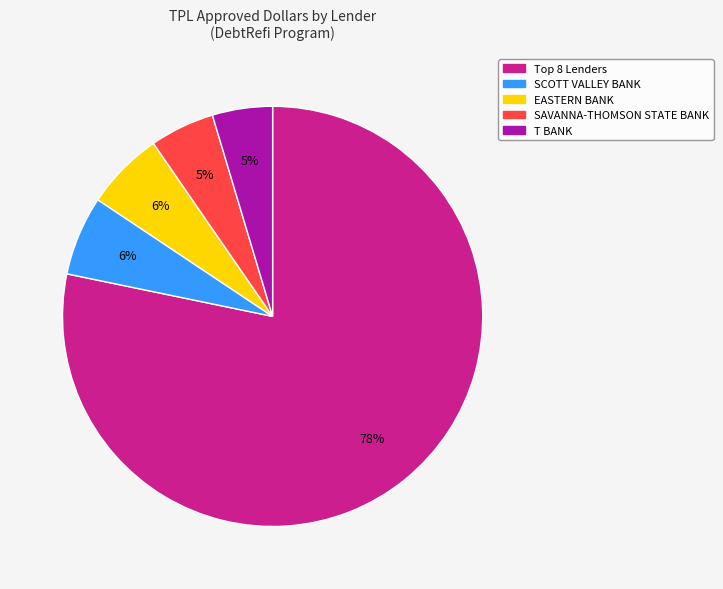

Is there a majority slice in this chart?

Yes